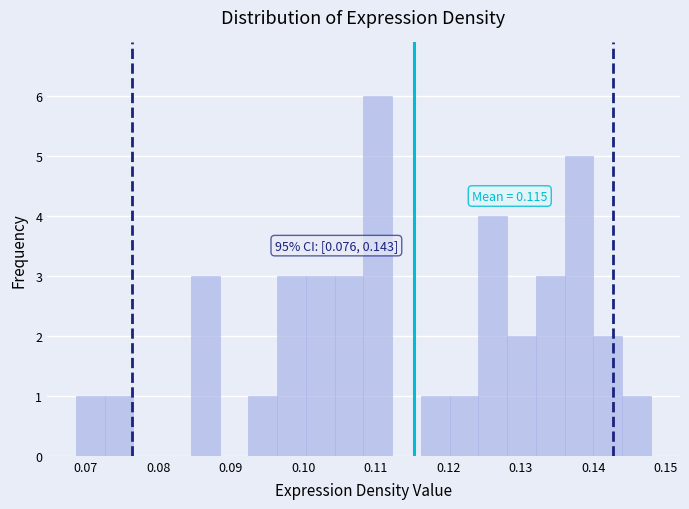

Around what value on the x-axis is the tallest bar? Give the approximate position of its centre, as read against the axis.

0.110